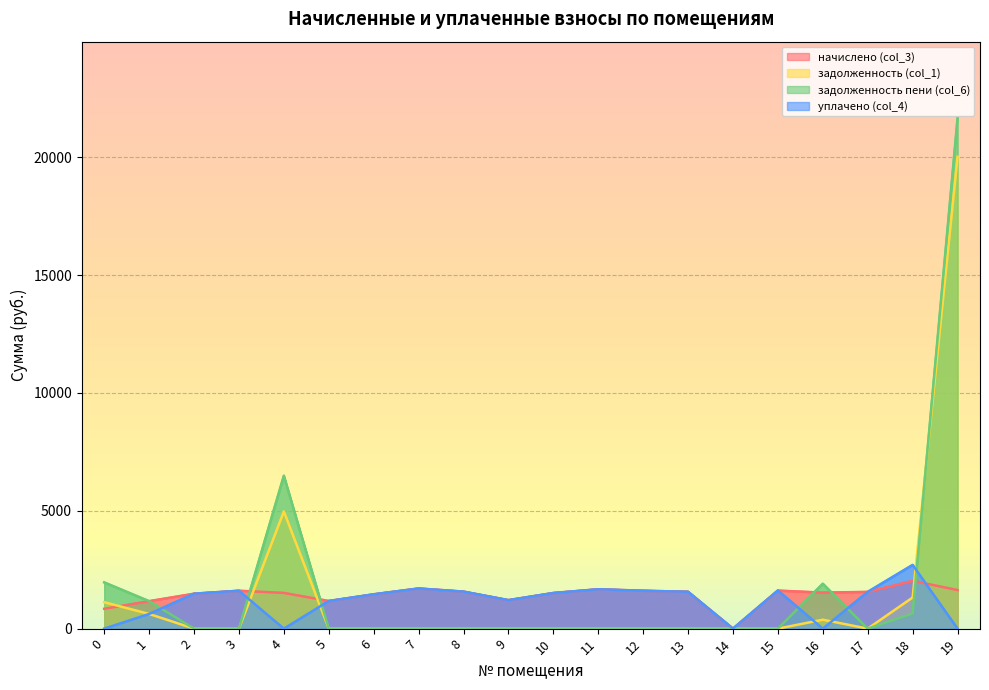

The value of задолженность (col_1) at 12 is 0.0. True or false?

True